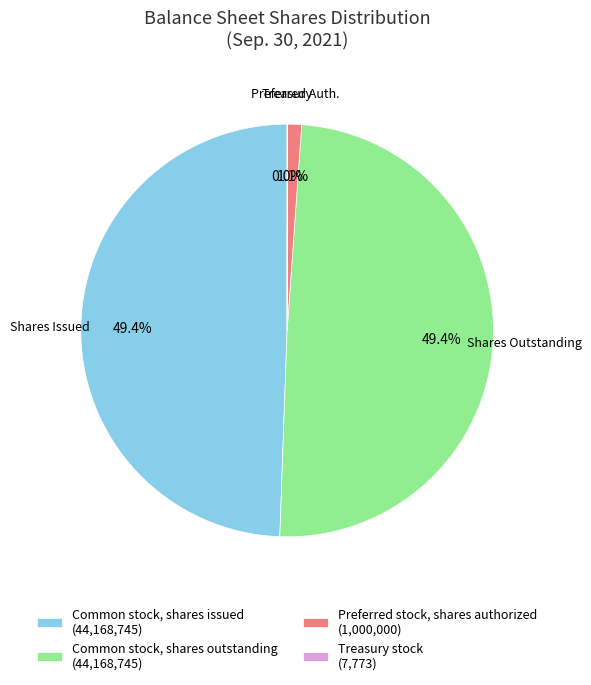

Is Common stock, shares outstanding (44,168,745) the majority of the pie?

No